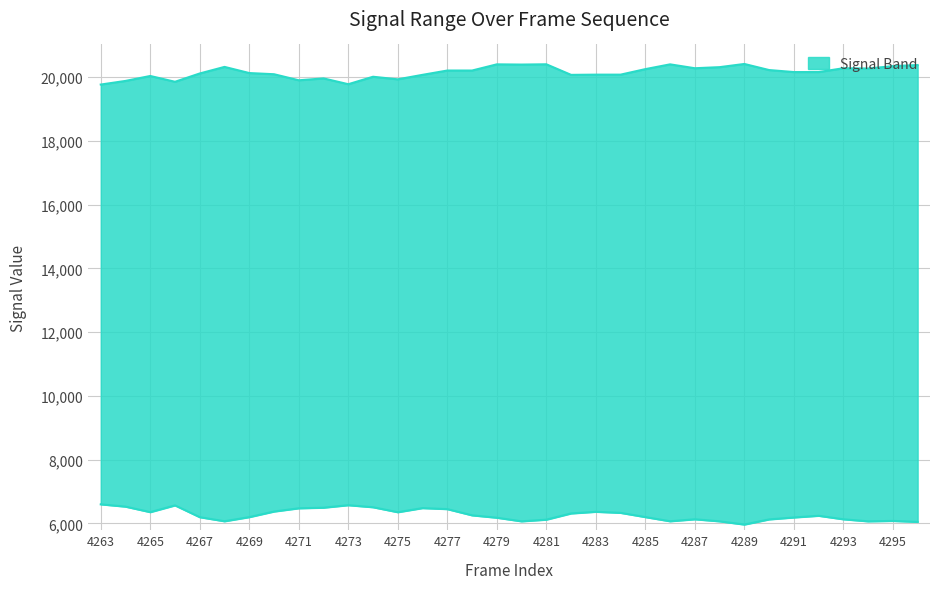

What is the maximum value shown in the chart?

20415